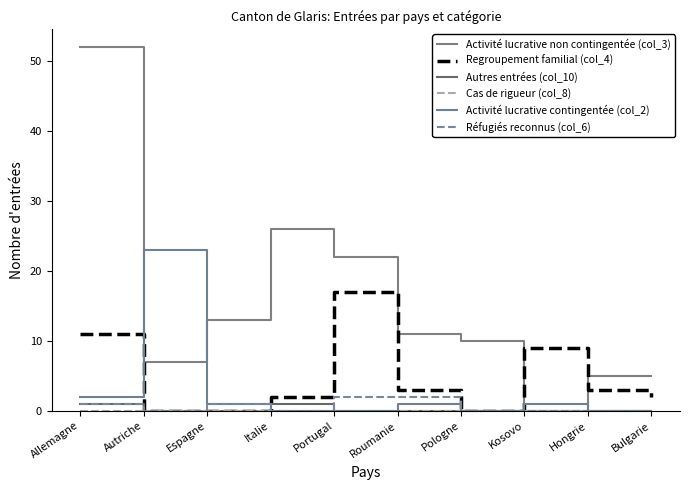

Reading left to right, what are all the values shown in this chart?

Activité lucrative non contingentée (col_3): Allemagne=52	Autriche=7	Espagne=13	Italie=26	Portugal=22	Roumanie=11	Pologne=10	Kosovo=0	Hongrie=5	Bulgarie=5
Regroupement familial (col_4): Allemagne=11	Autriche=0	Espagne=0	Italie=2	Portugal=17	Roumanie=3	Pologne=0	Kosovo=9	Hongrie=3	Bulgarie=2
Autres entrées (col_10): Allemagne=1	Autriche=0	Espagne=0	Italie=1	Portugal=0	Roumanie=0	Pologne=0	Kosovo=0	Hongrie=0	Bulgarie=0
Cas de rigueur (col_8): Allemagne=0	Autriche=0	Espagne=0	Italie=0	Portugal=0	Roumanie=0	Pologne=0	Kosovo=0	Hongrie=0	Bulgarie=0
Activité lucrative contingentée (col_2): Allemagne=2	Autriche=23	Espagne=1	Italie=0	Portugal=0	Roumanie=1	Pologne=0	Kosovo=1	Hongrie=0	Bulgarie=0
Réfugiés reconnus (col_6): Allemagne=1	Autriche=0	Espagne=1	Italie=0	Portugal=2	Roumanie=2	Pologne=0	Kosovo=0	Hongrie=0	Bulgarie=0